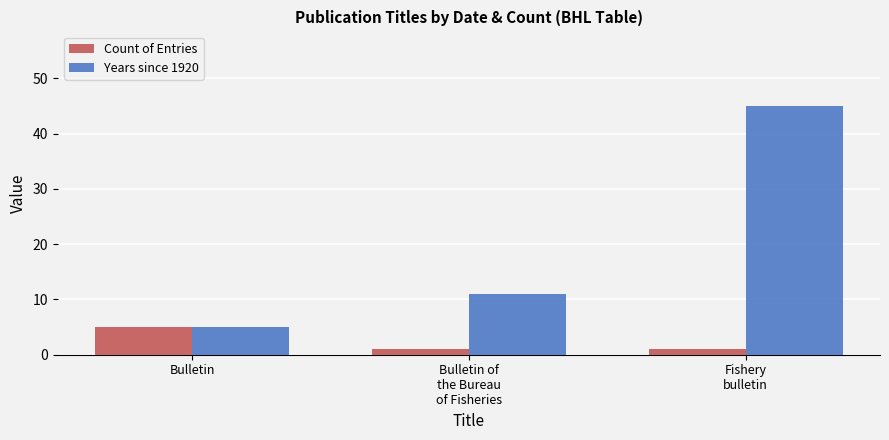

At which label does Years since 1920 reach its peak?

Fishery
bulletin